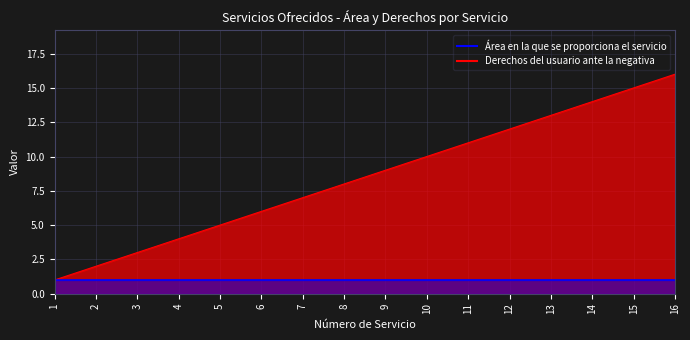

At which category does the chart reach its minimum across all series?

1